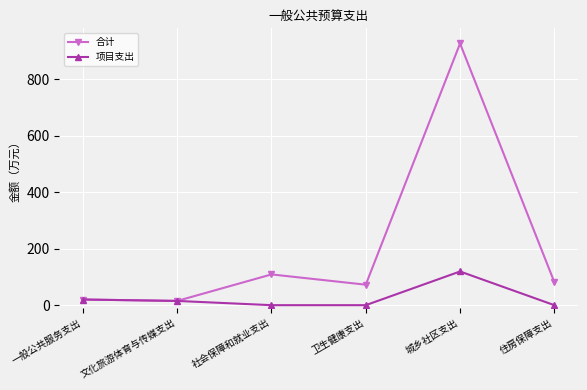

At which label does 合计 first exceed 81?

社会保障和就业支出